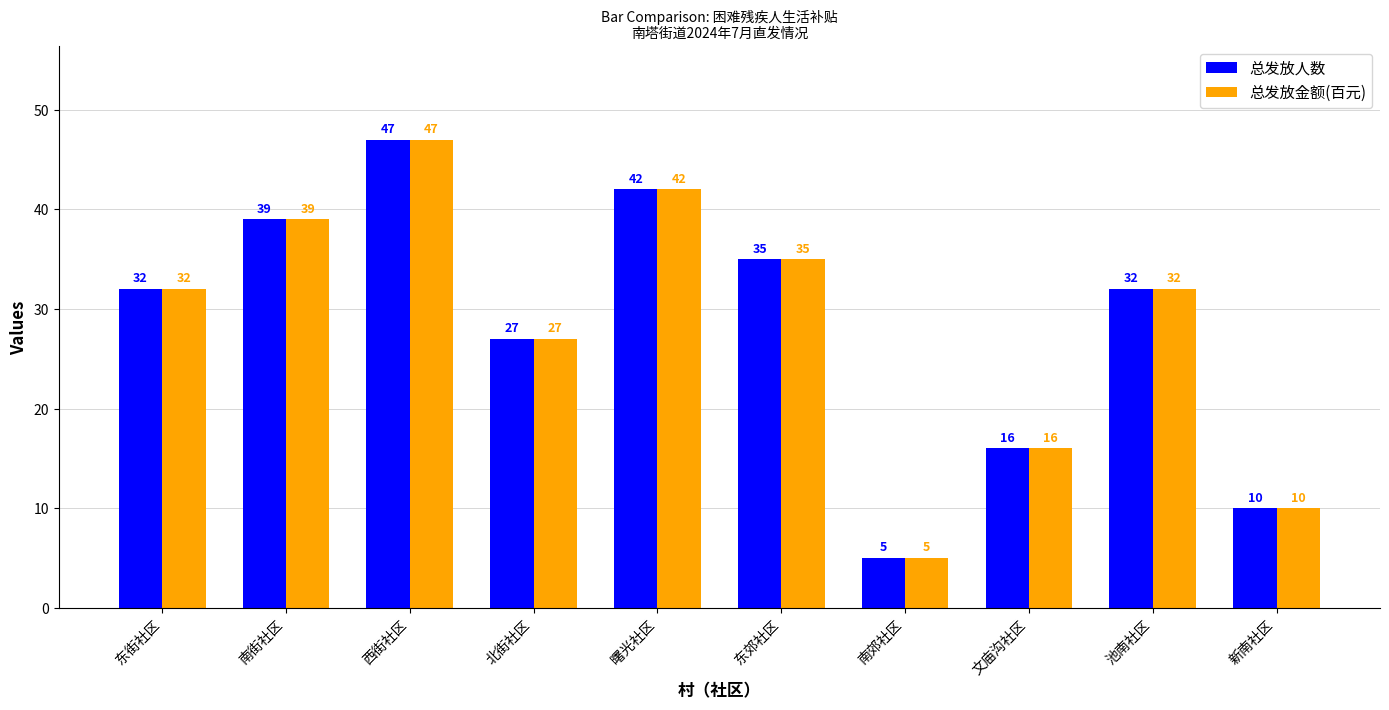

What is the label of the 5th bar from the left?

曙光社区